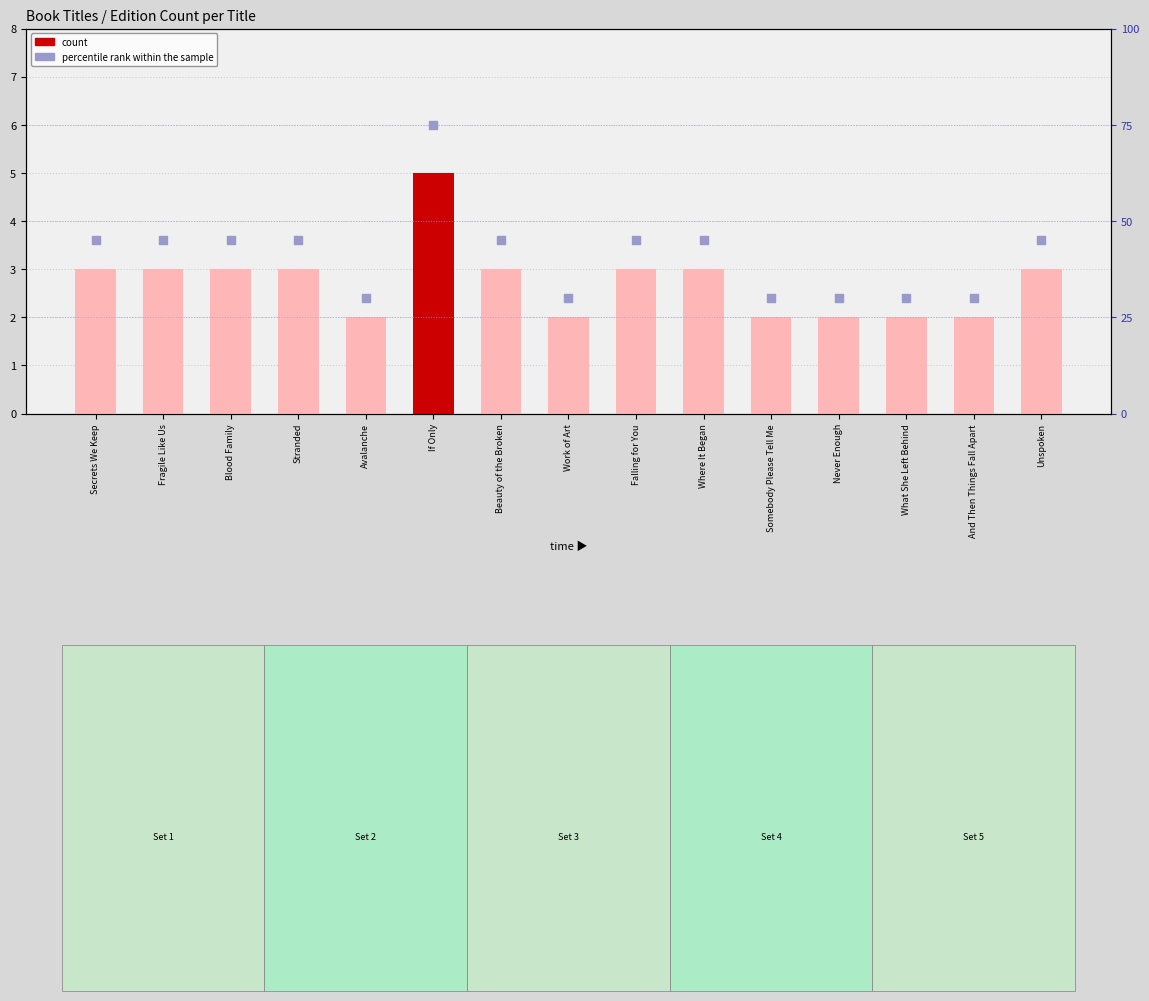

Which series contains the highest Y value?

percentile rank within the sample